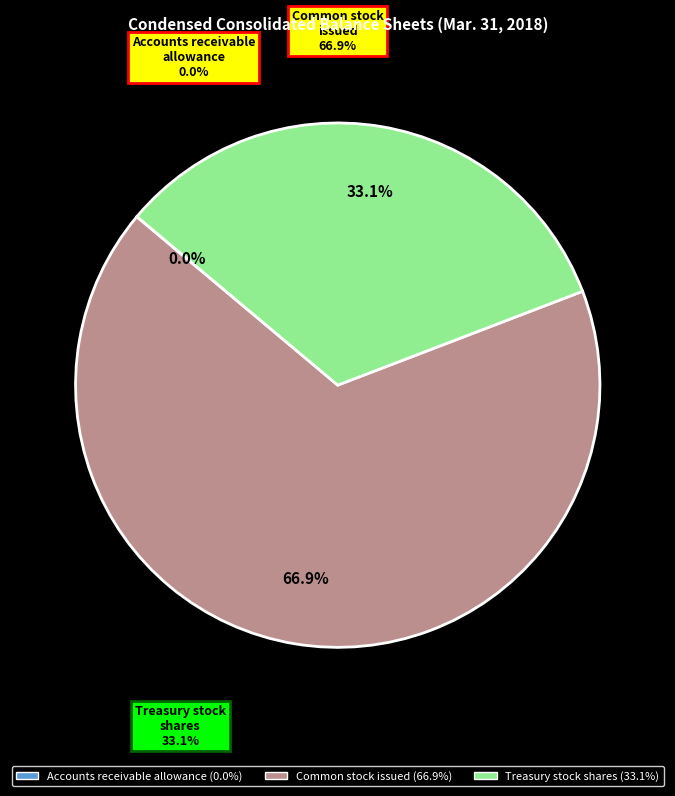

Rank the categories by value from highest to lowest.

Common stock issued, Treasury stock shares, Accounts receivable allowance